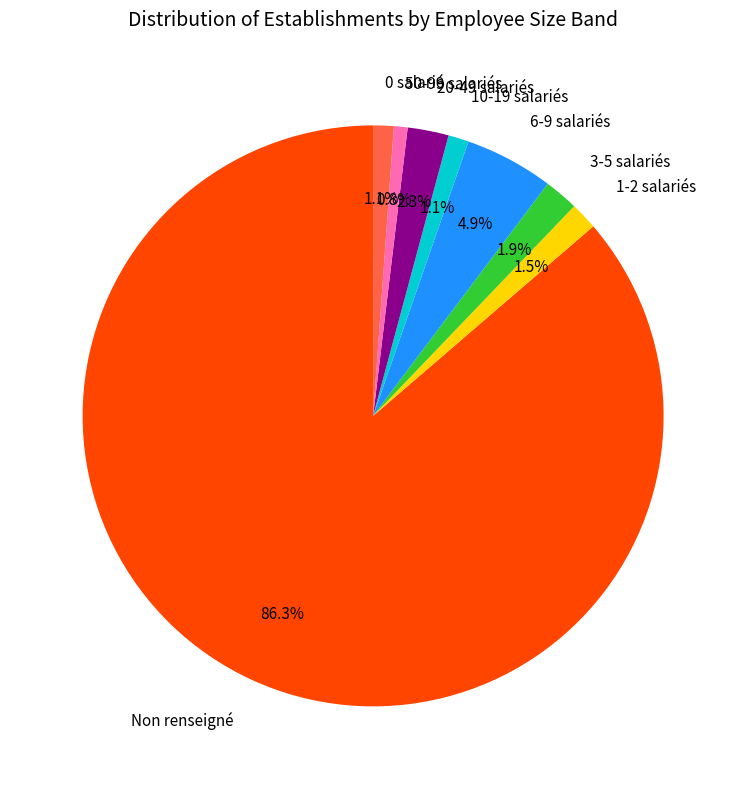

What percentage is NOT represented by 50-99 salariés?

99.2%